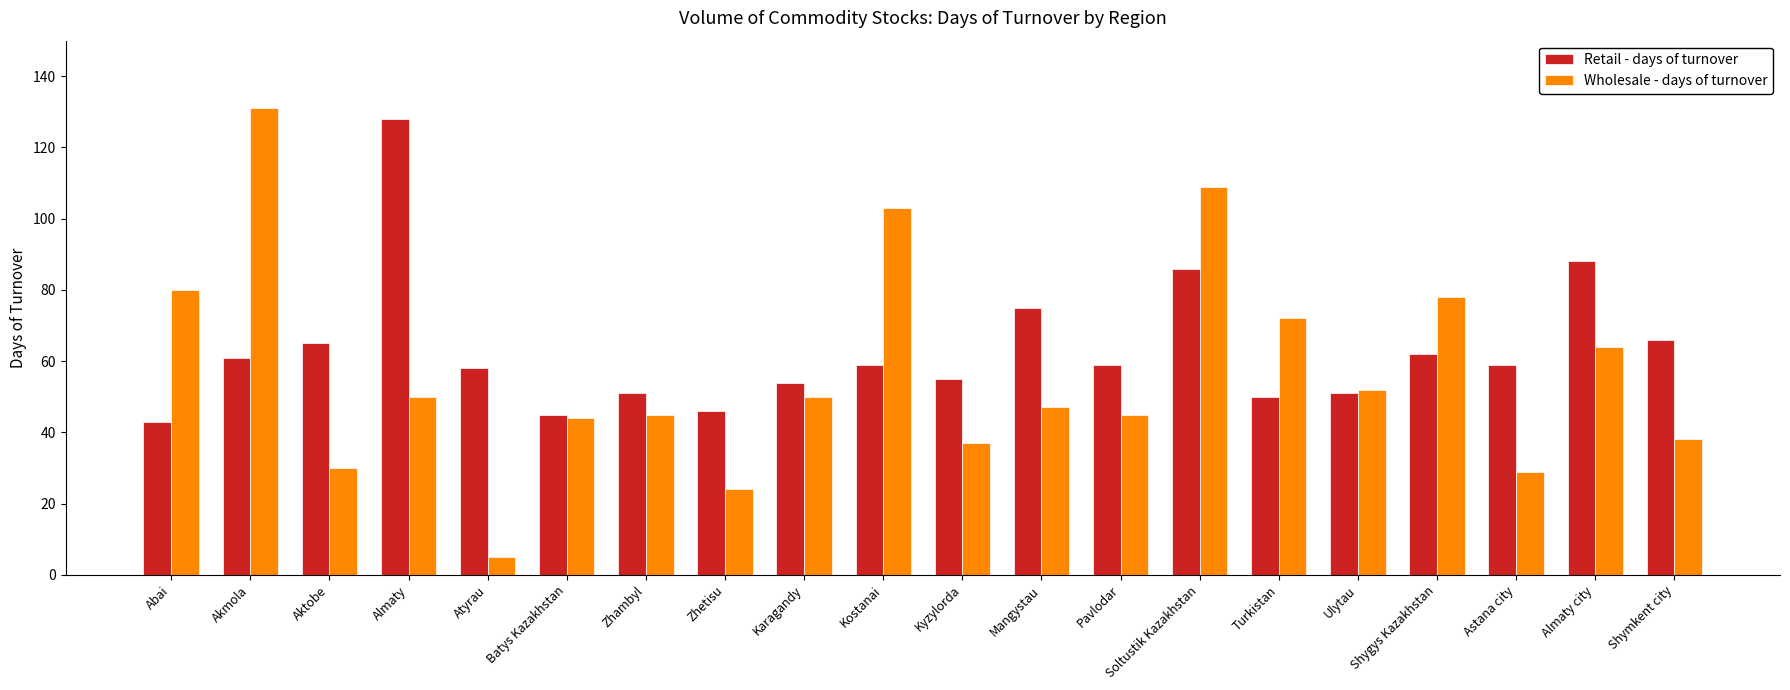

List the series in order of their overall mean, lowest first.

Wholesale - days of turnover, Retail - days of turnover